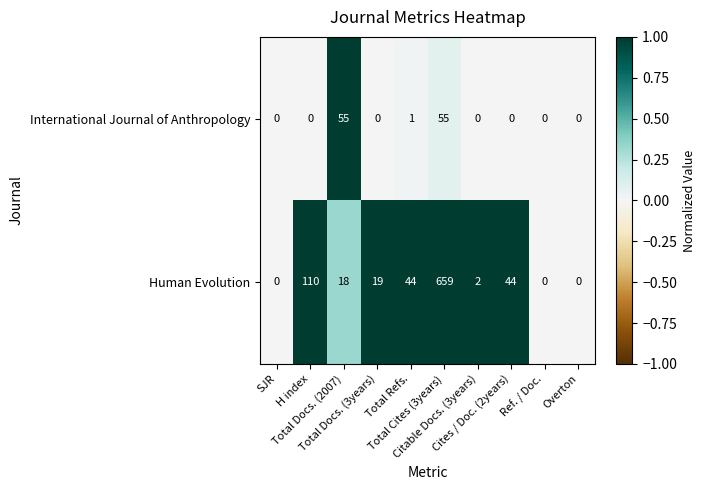

What is the difference between the maximum and second lowest values in the Human Evolution series?

659